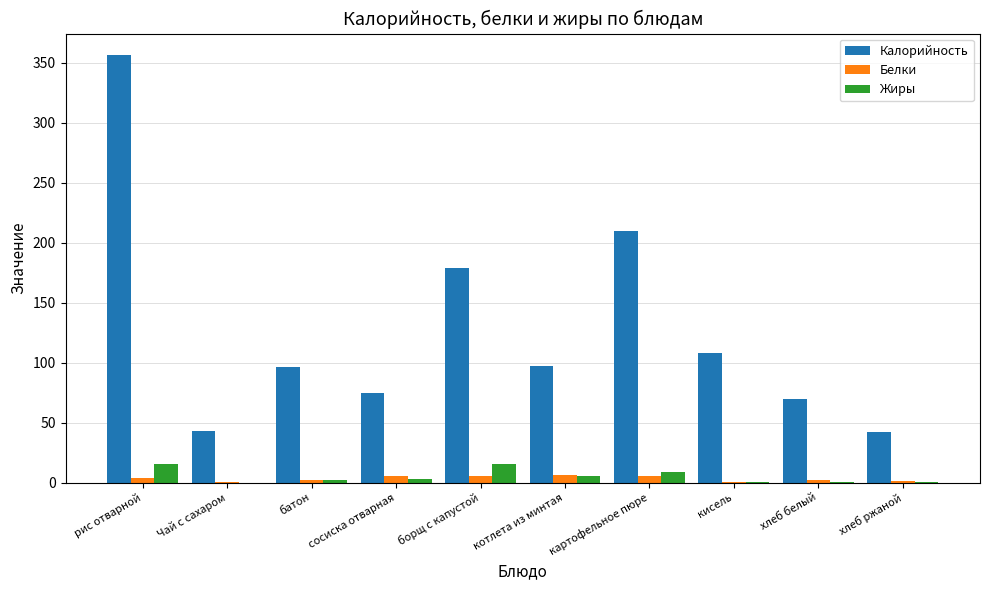

What is the maximum value for Калорийность?

356.4